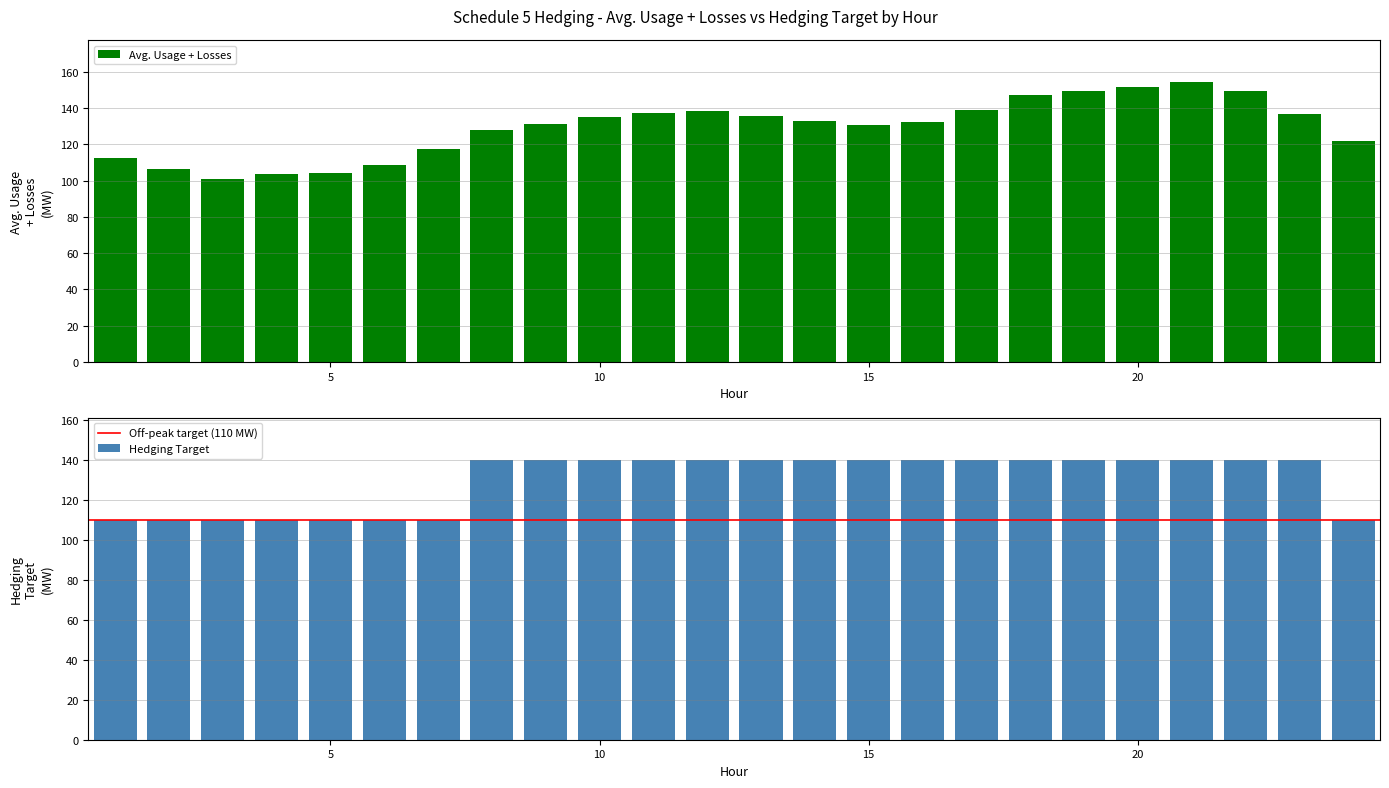

Between 4 and 18, which series saw the biggest shift?

Avg. Usage + Losses